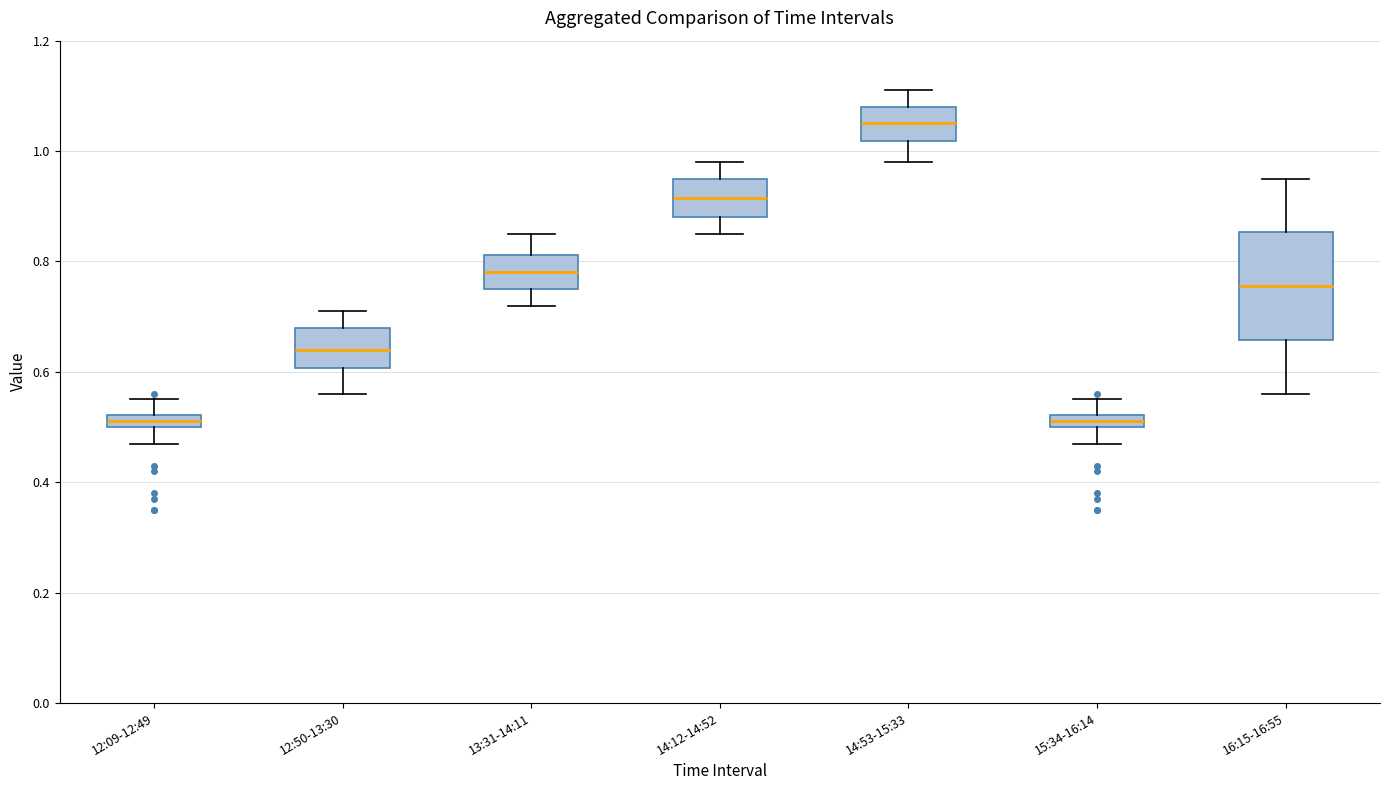

Where does the lower whisker of the box for 16:15-16:55 end on the y-axis? The values are not printed on the chart, so give them approximately, as read against the axis.

0.56